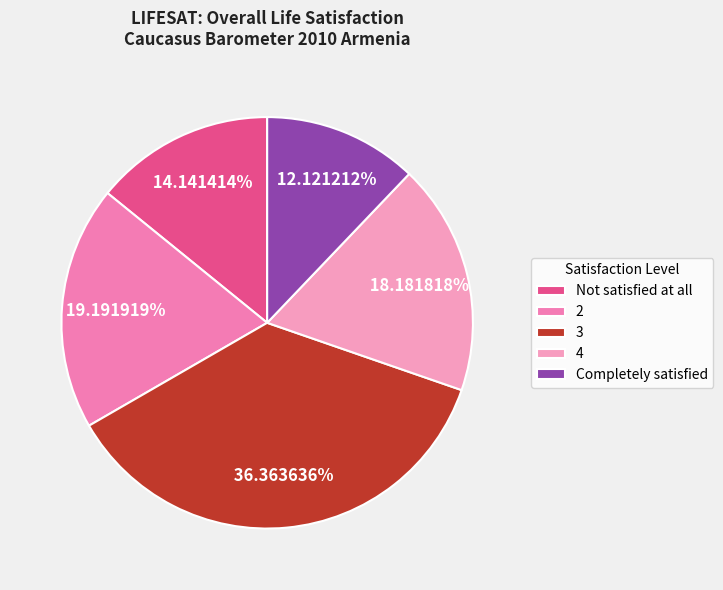

The Not satisfied at all slice represents 3% of the pie. True or false?

False